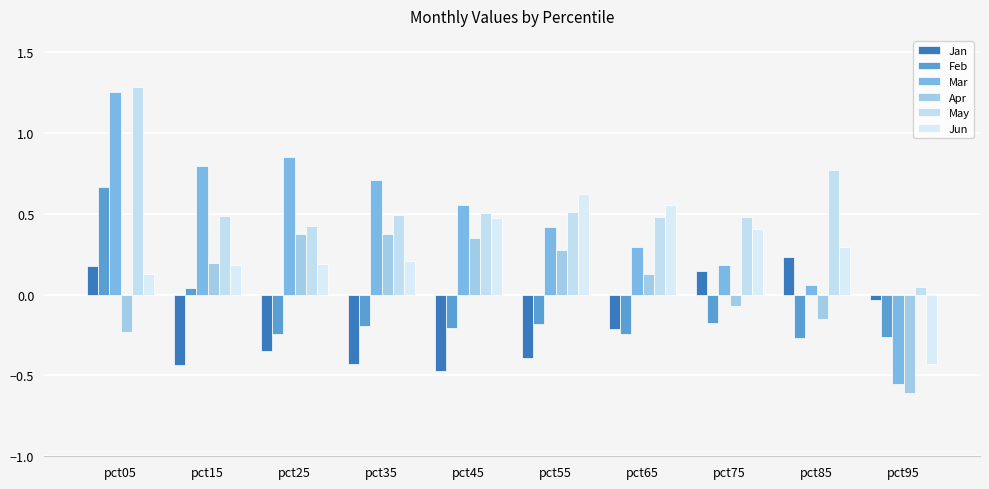

At pct15, list the series in order from smallest to largest.

Jan, Feb, Jun, Apr, May, Mar